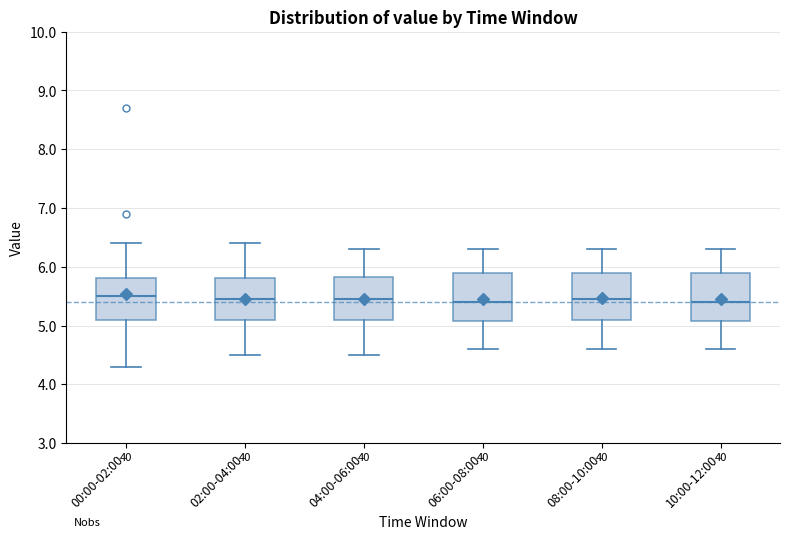

Where does the median line of the box for 10:00-12:00 sit on the y-axis? The values are not printed on the chart, so give them approximately, as read against the axis.

5.4